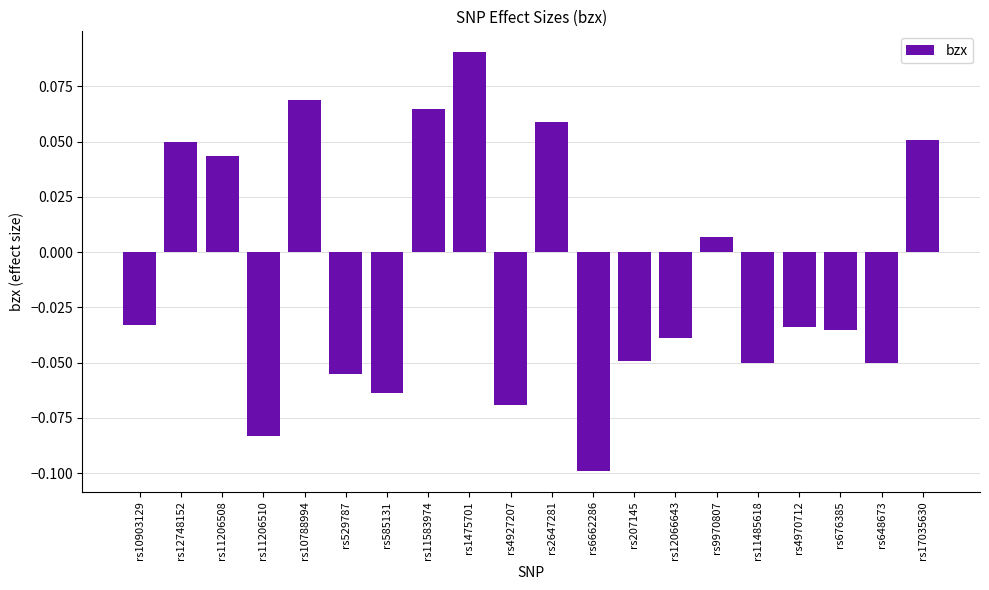

Which label corresponds to the smallest value in the chart?

rs6662286